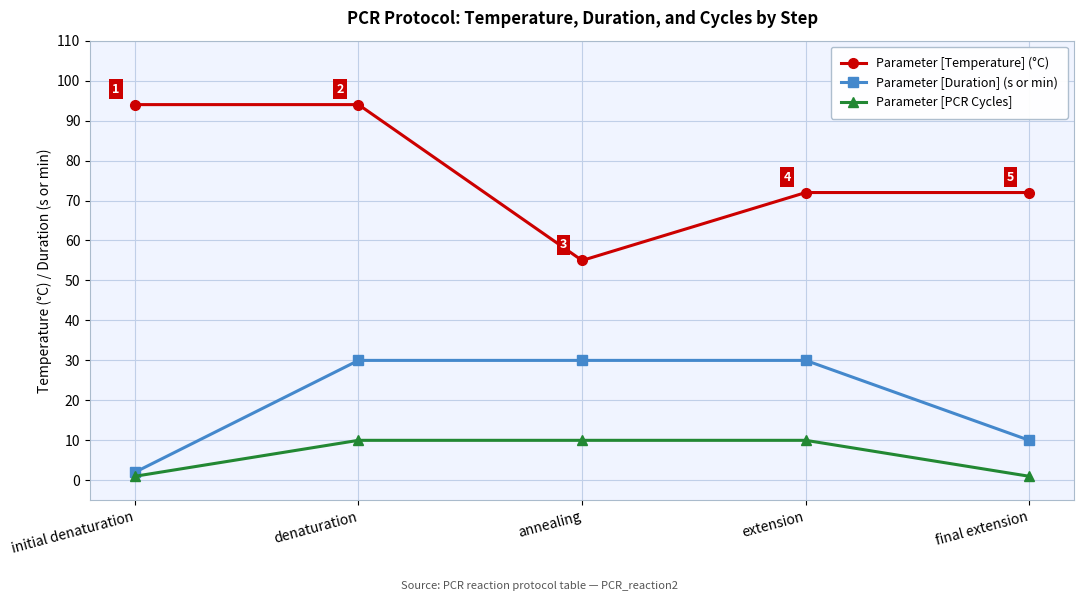

Which series has the largest total across all categories?

Parameter [Temperature] (°C)